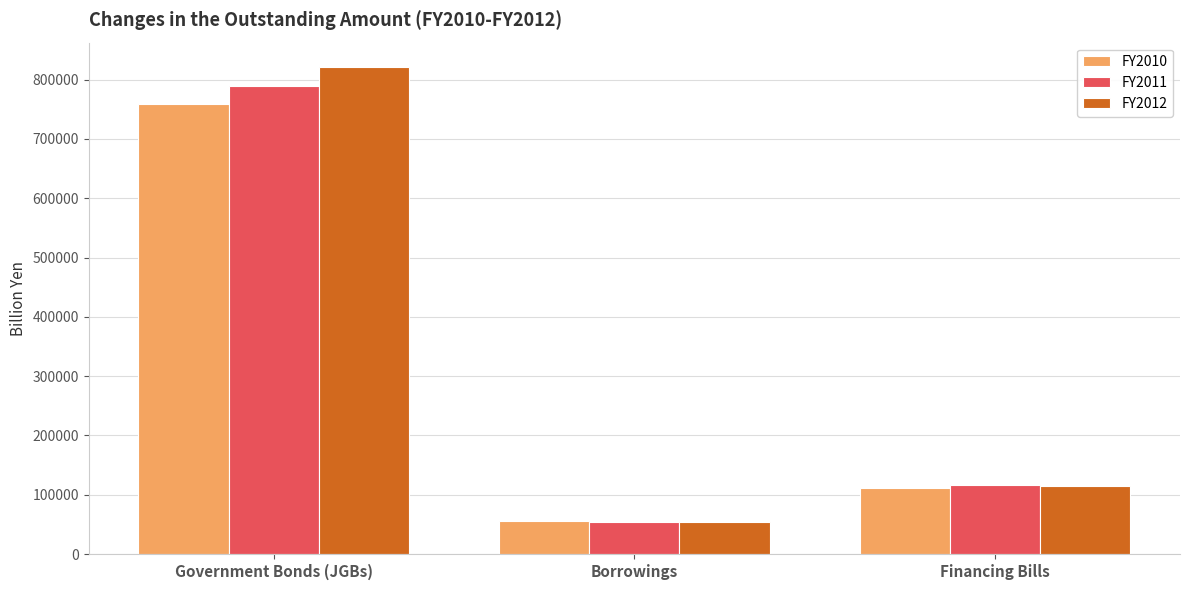

How many categories are shown in the chart?

3